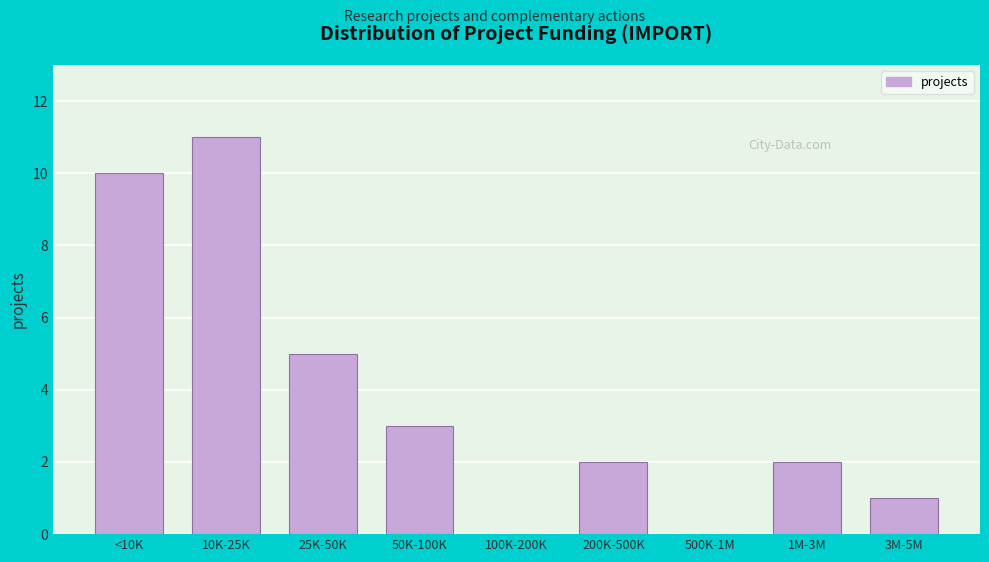

Reading left to right, transcribe all the data shown in this chart.

<10K=10	10K-25K=11	25K-50K=5	50K-100K=3	100K-200K=0	200K-500K=2	500K-1M=0	1M-3M=2	3M-5M=1